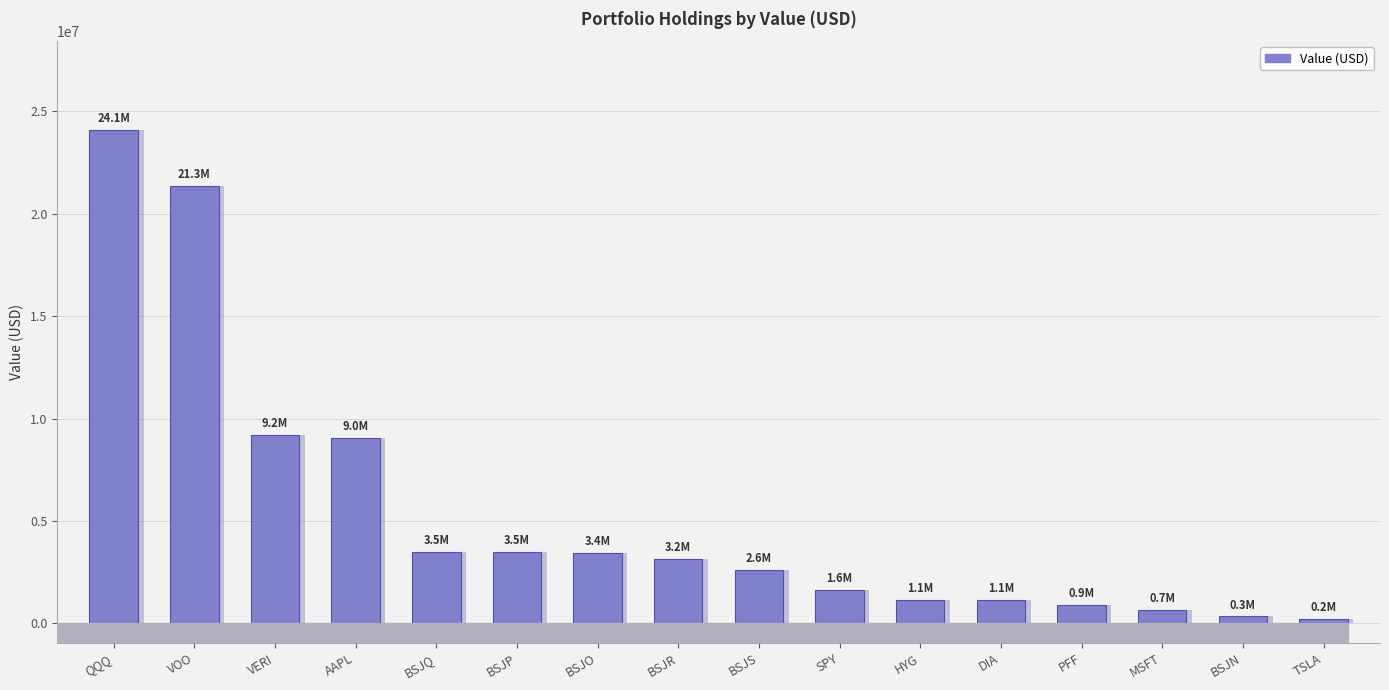

Reading left to right, extract all data points from this chart.

QQQ=24089139	VOO=21341879	VERI=9175764	AAPL=9029110	BSJQ=3503220	BSJP=3464808	BSJO=3422580	BSJR=3154030	BSJS=2591833	SPY=1622405	HYG=1137311	DIA=1134705	PFF=912590	MSFT=652475	BSJN=336193	TSLA=203657